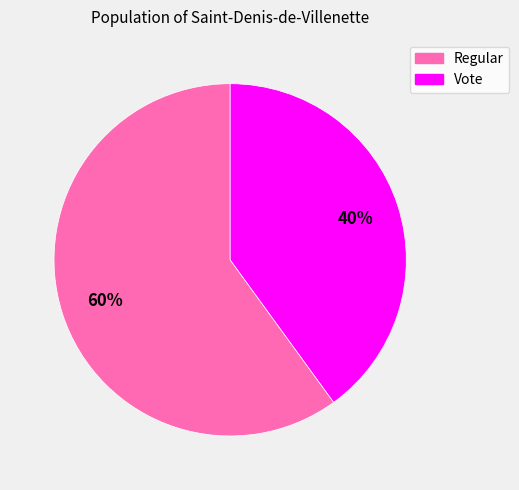

To the nearest percent, what is the difference between the largest and smallest slice percentages?

20%